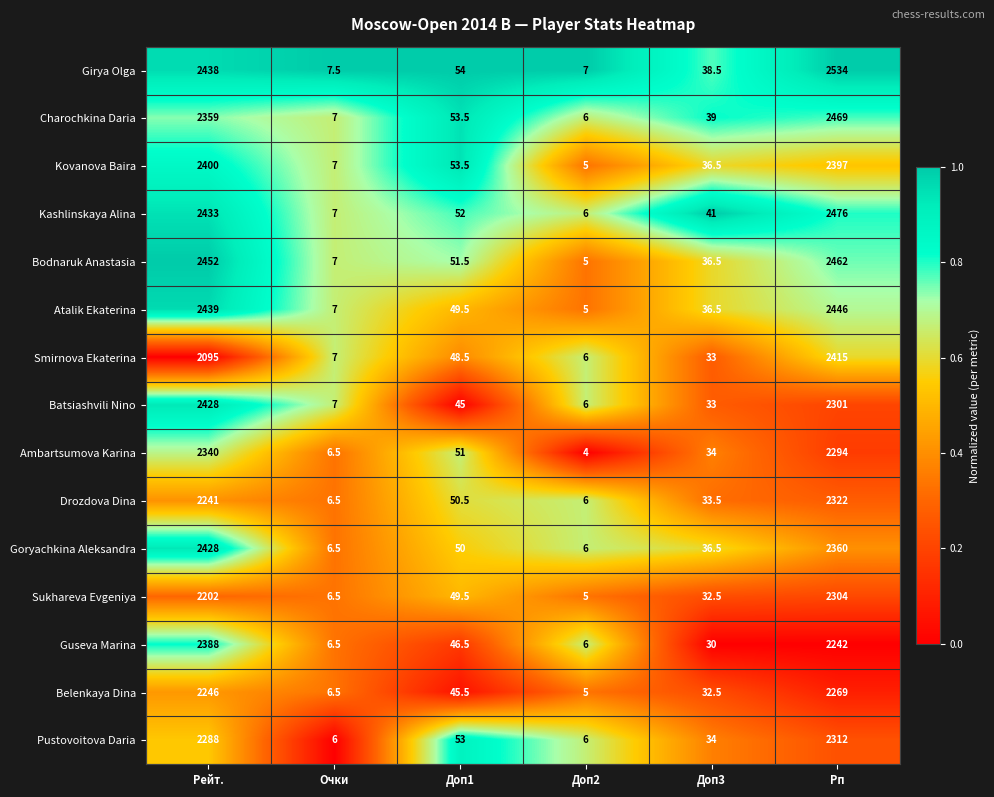

What is the average value of the Drozdova Dina series?

776.6